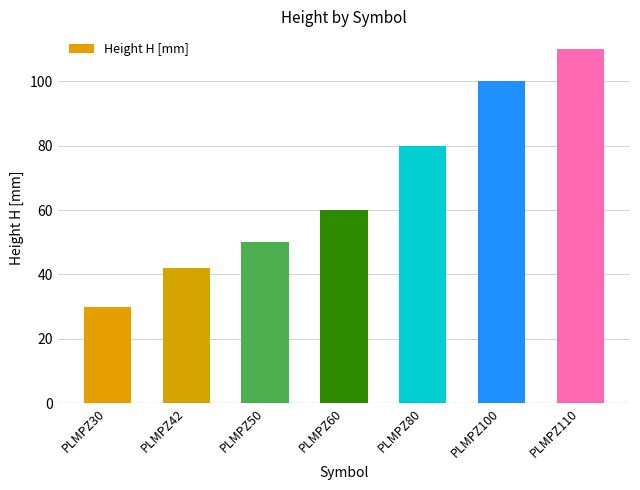

What is the greatest value displayed?

110